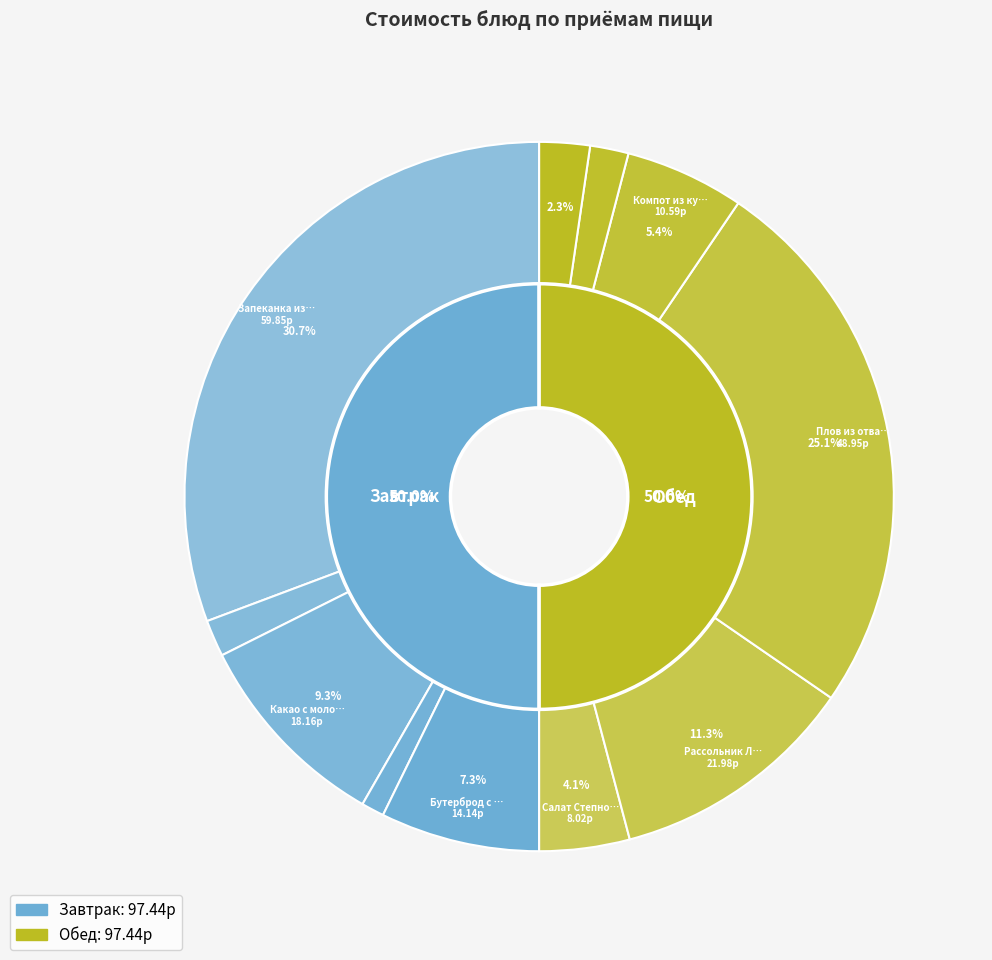

What percentage is the Хлеб ржаной (завтрак) slice, to the nearest percent?

1%